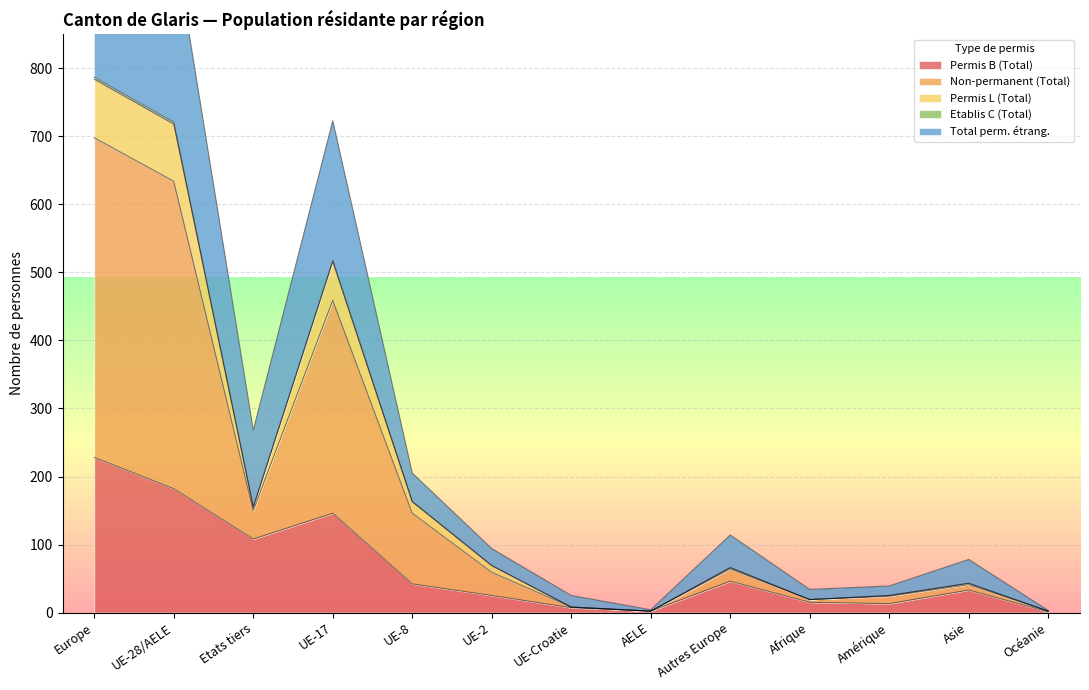

At how many categories does at least one series exceed 176?

5